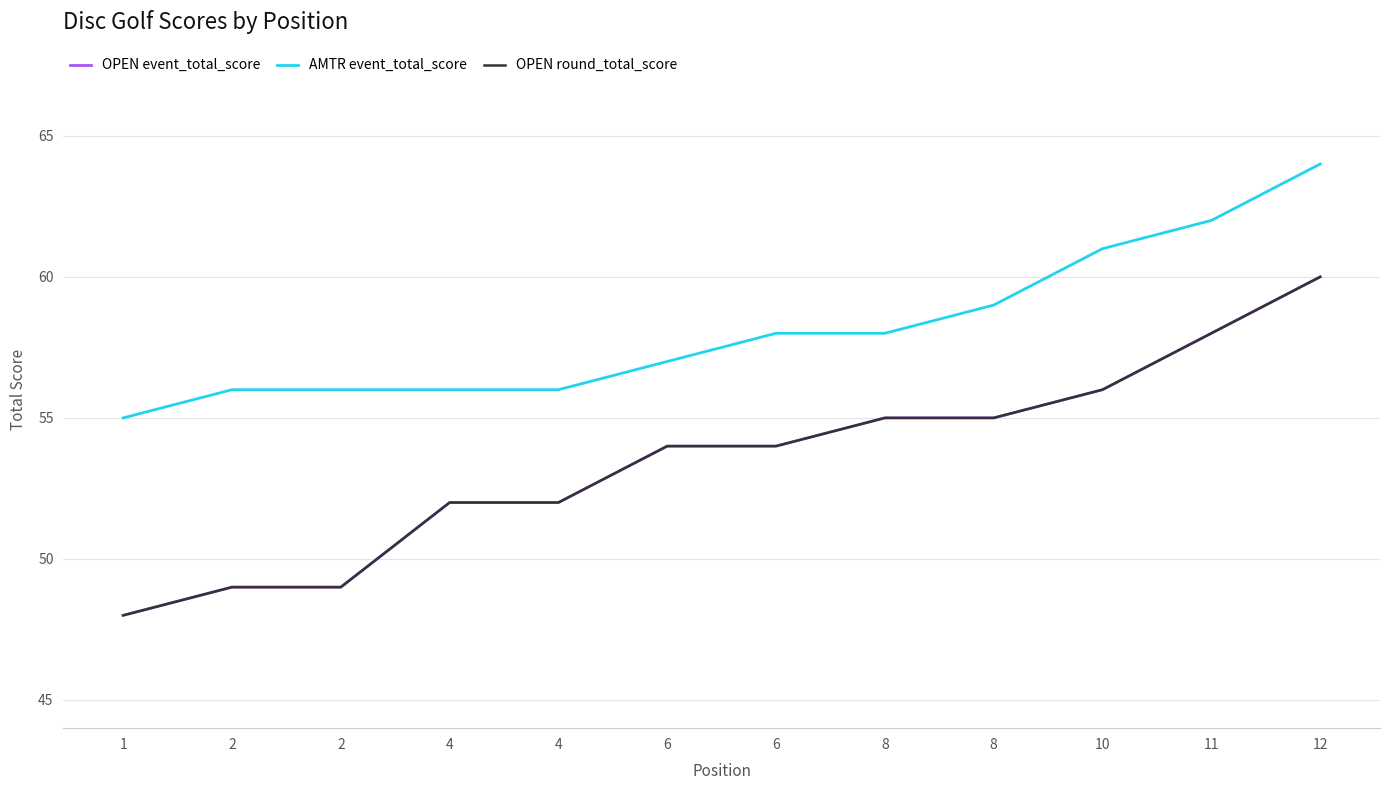

True or false: AMTR event_total_score has a value of 16 at 4.

False